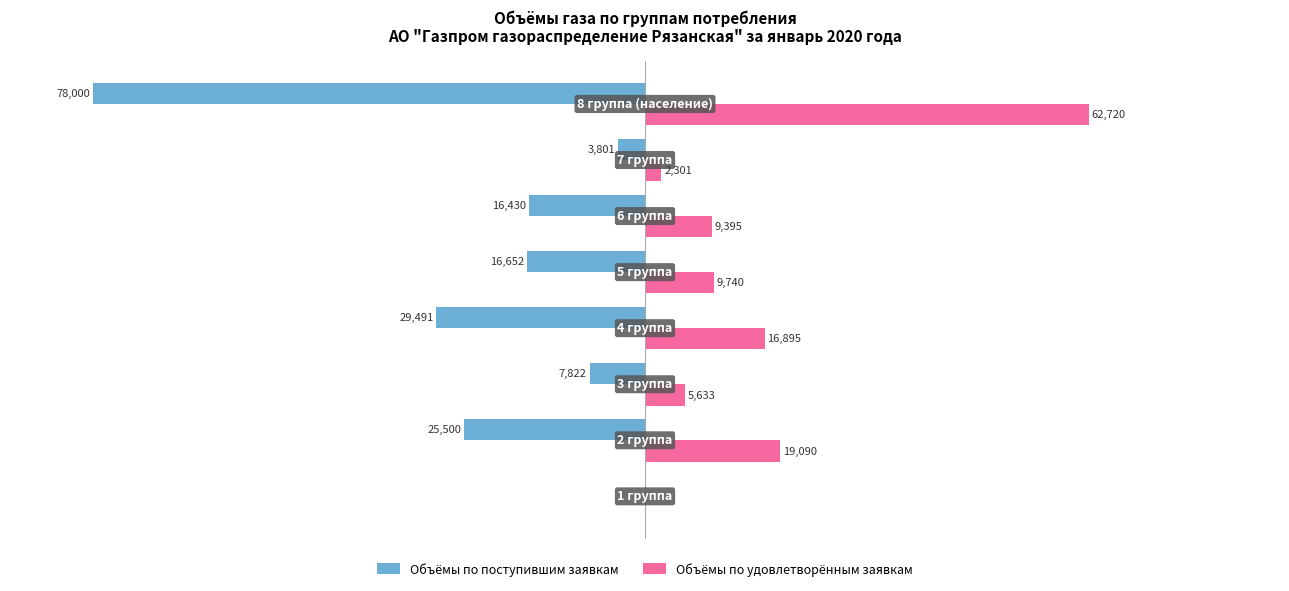

Which series has the largest total across all categories?

Объёмы по удовлетворённым заявкам